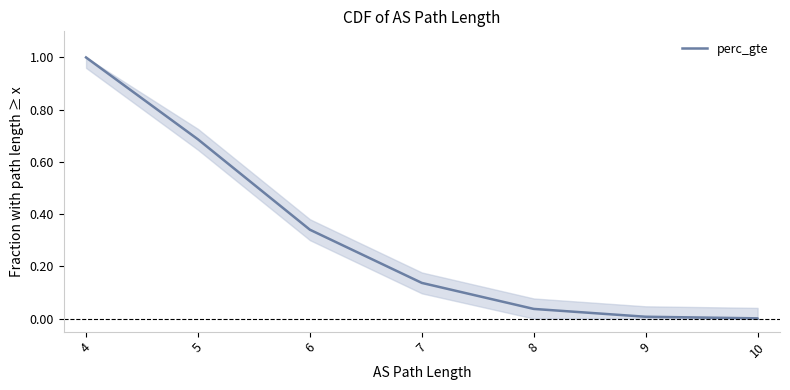

How many lines are shown in the chart?

1